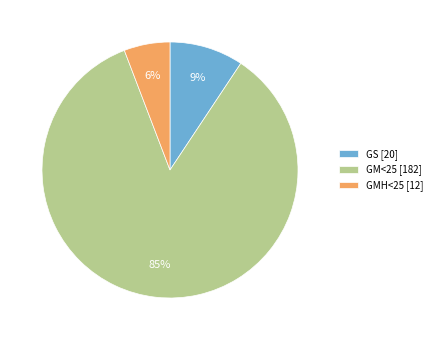

Is there any slice that represents more than half of the pie?

Yes